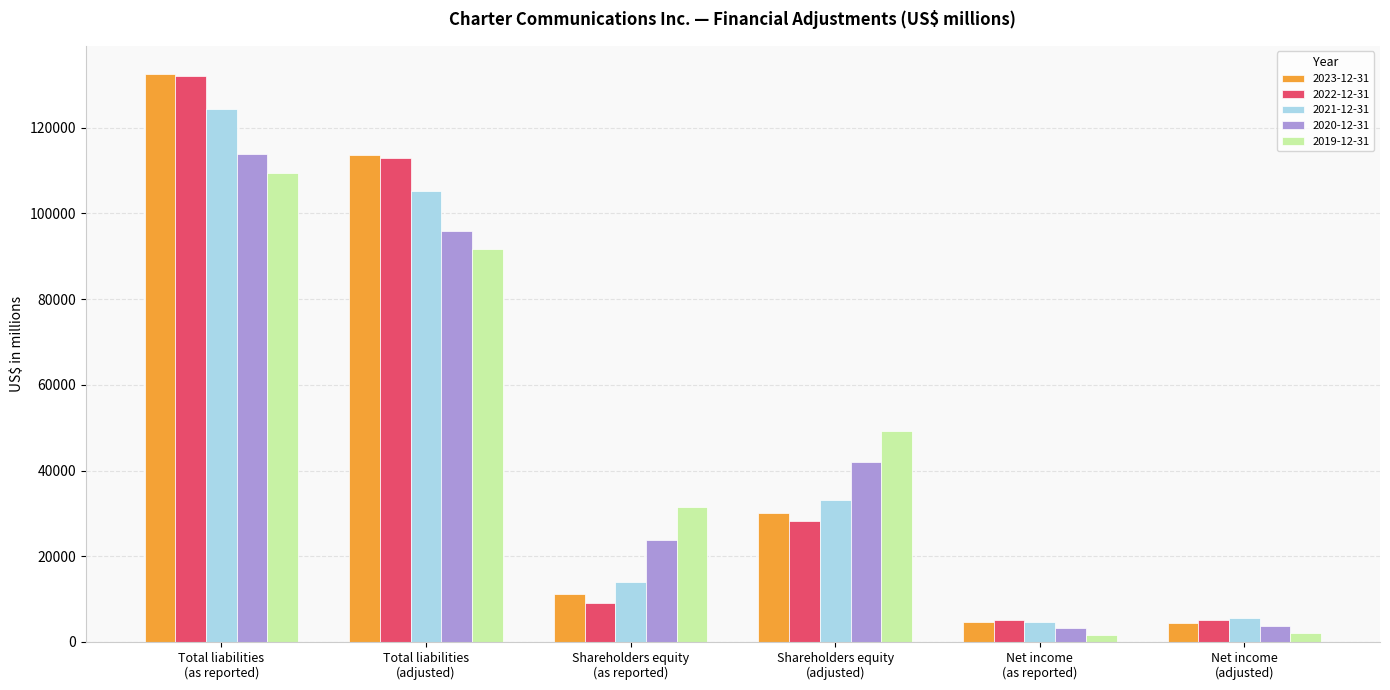

What is the greatest value displayed?

132475